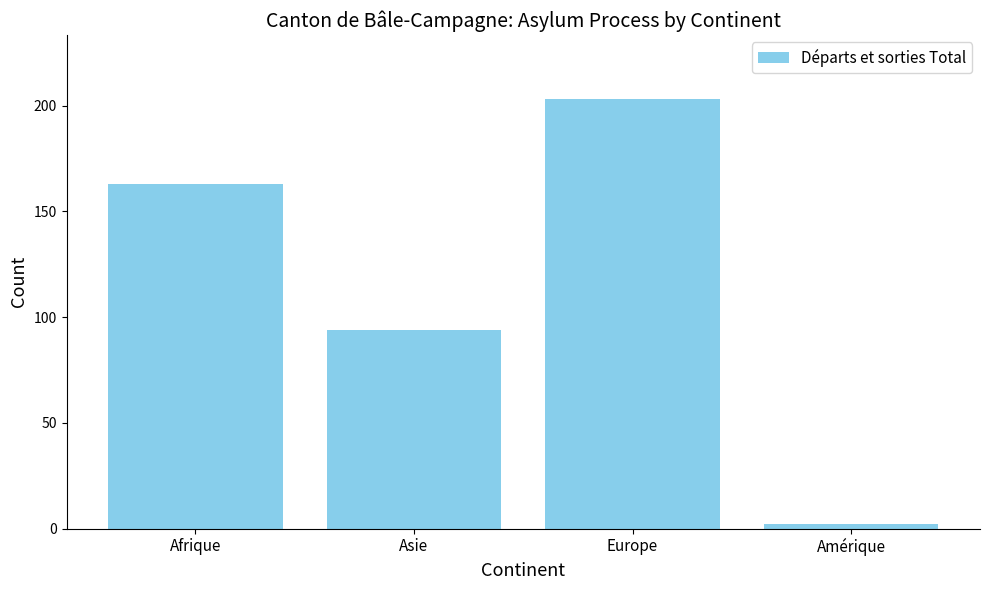

What is the sum of all values?

462